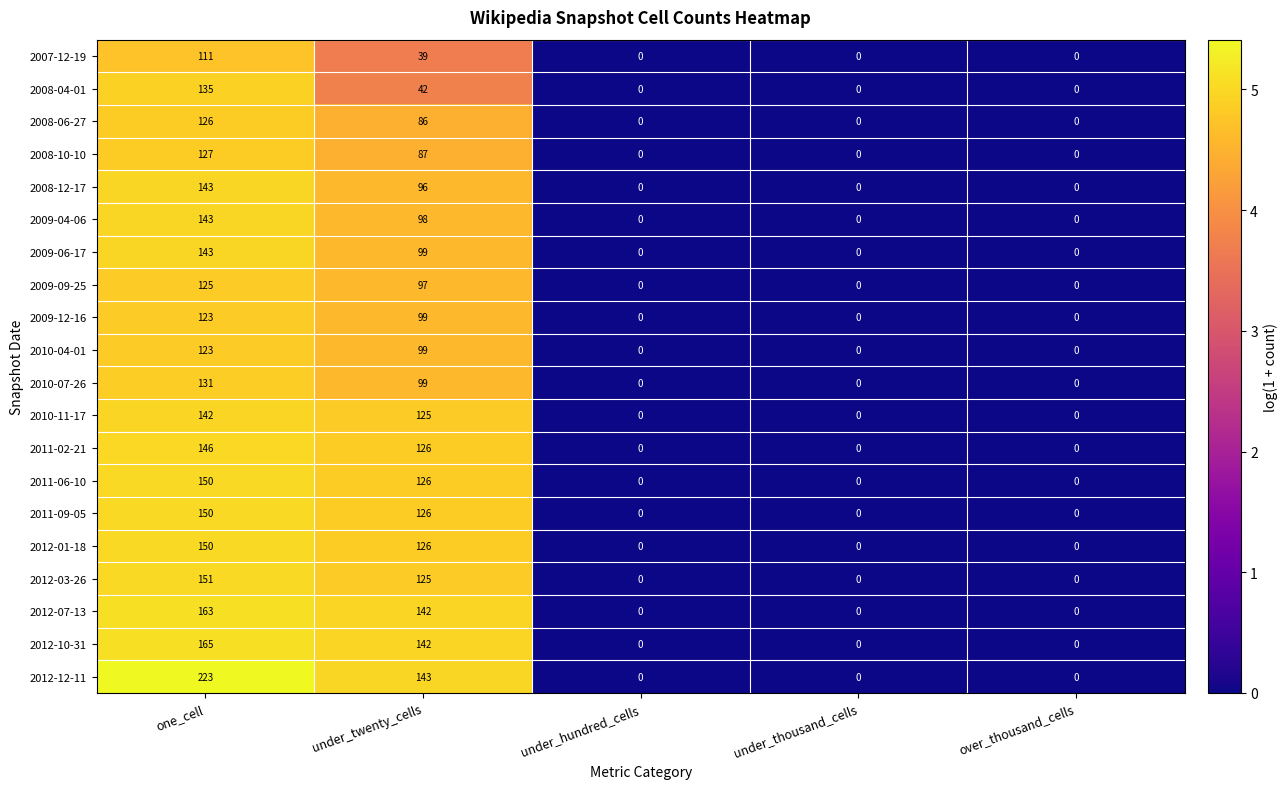

What is the difference between the 2008-12-17 values at one_cell and under_twenty_cells?

47